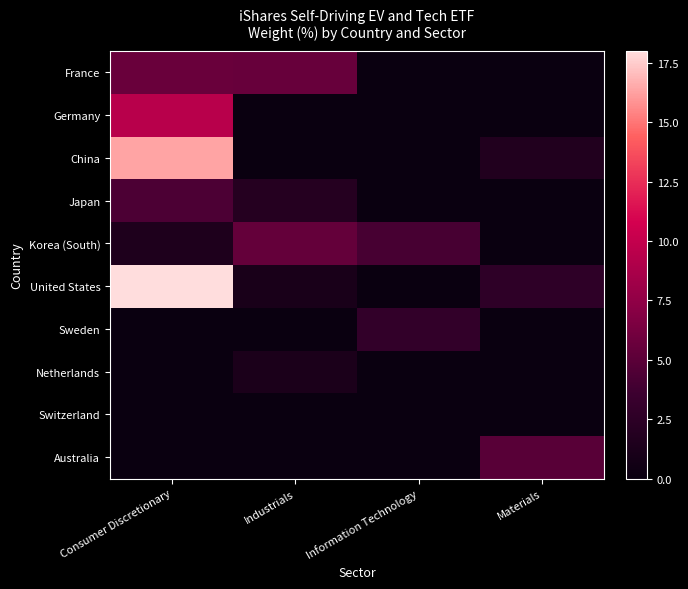

What is the difference between the highest and lowest values at Materials?

4.9